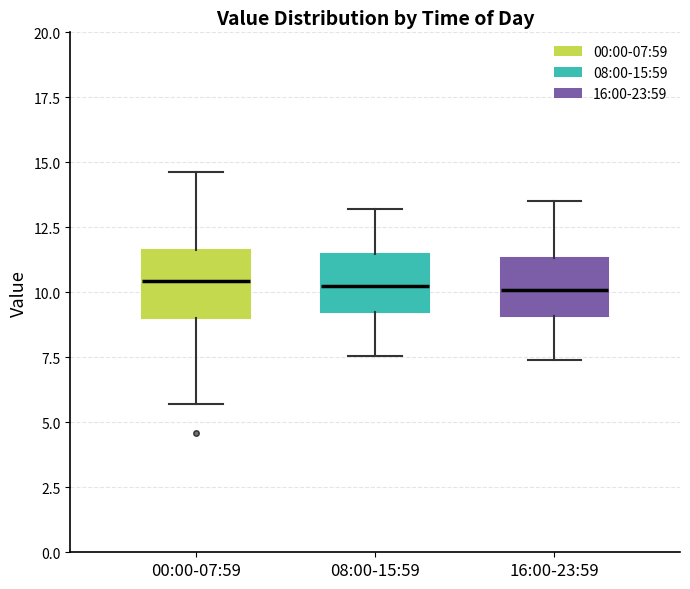

Where does the upper whisker of the box for 00:00-07:59 end on the y-axis? The values are not printed on the chart, so give them approximately, as read against the axis.

14.5